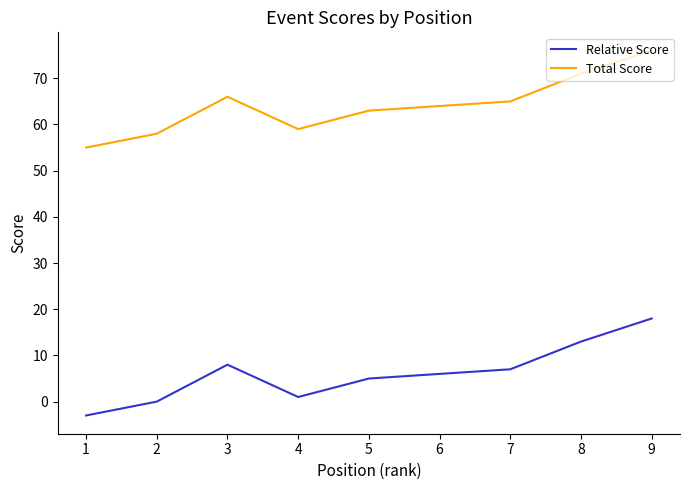

What is the minimum value for Relative Score?

-3